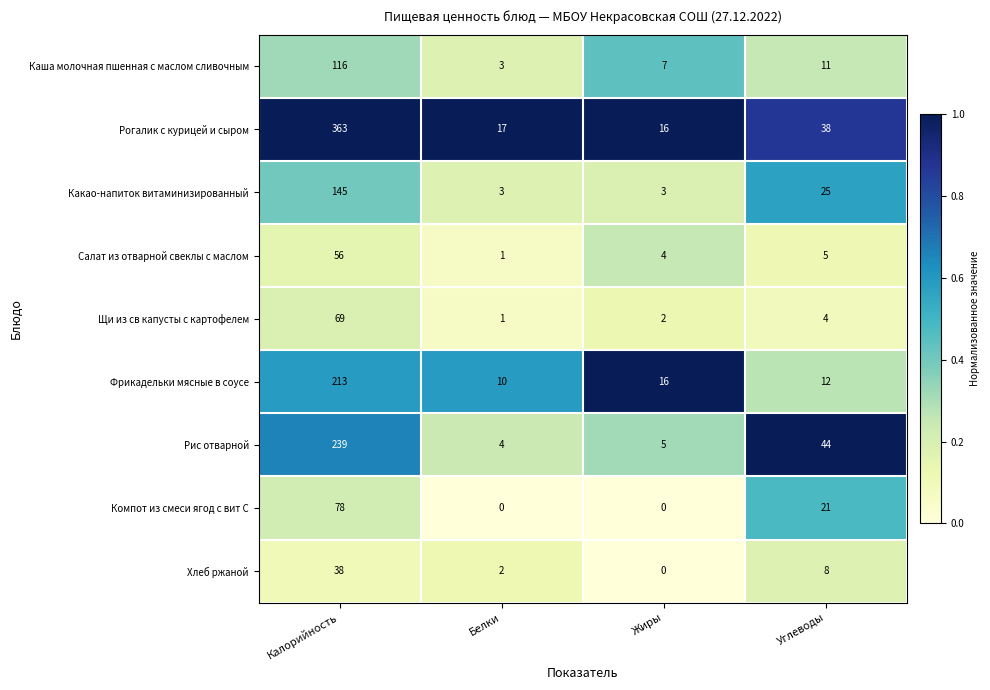

What value does the Каша молочная пшенная с маслом сливочным series have at Калорийность?

116